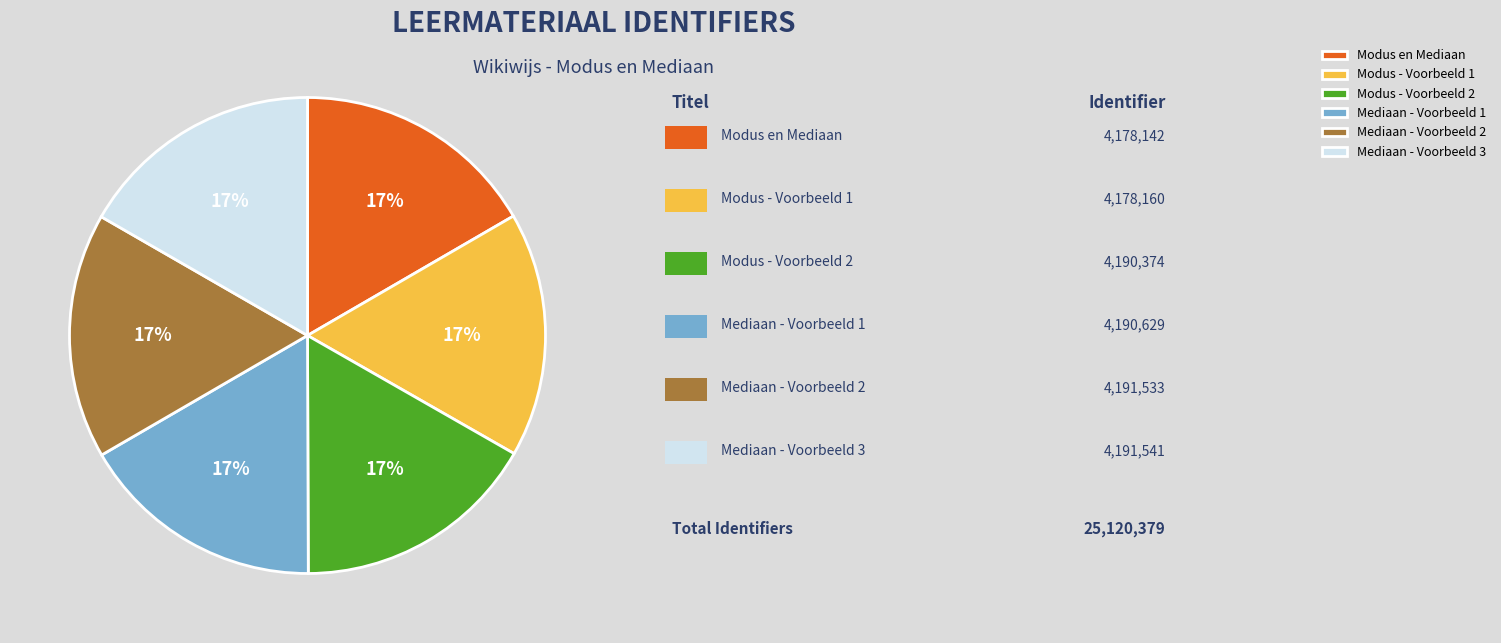

How many slices are in this pie chart?

6